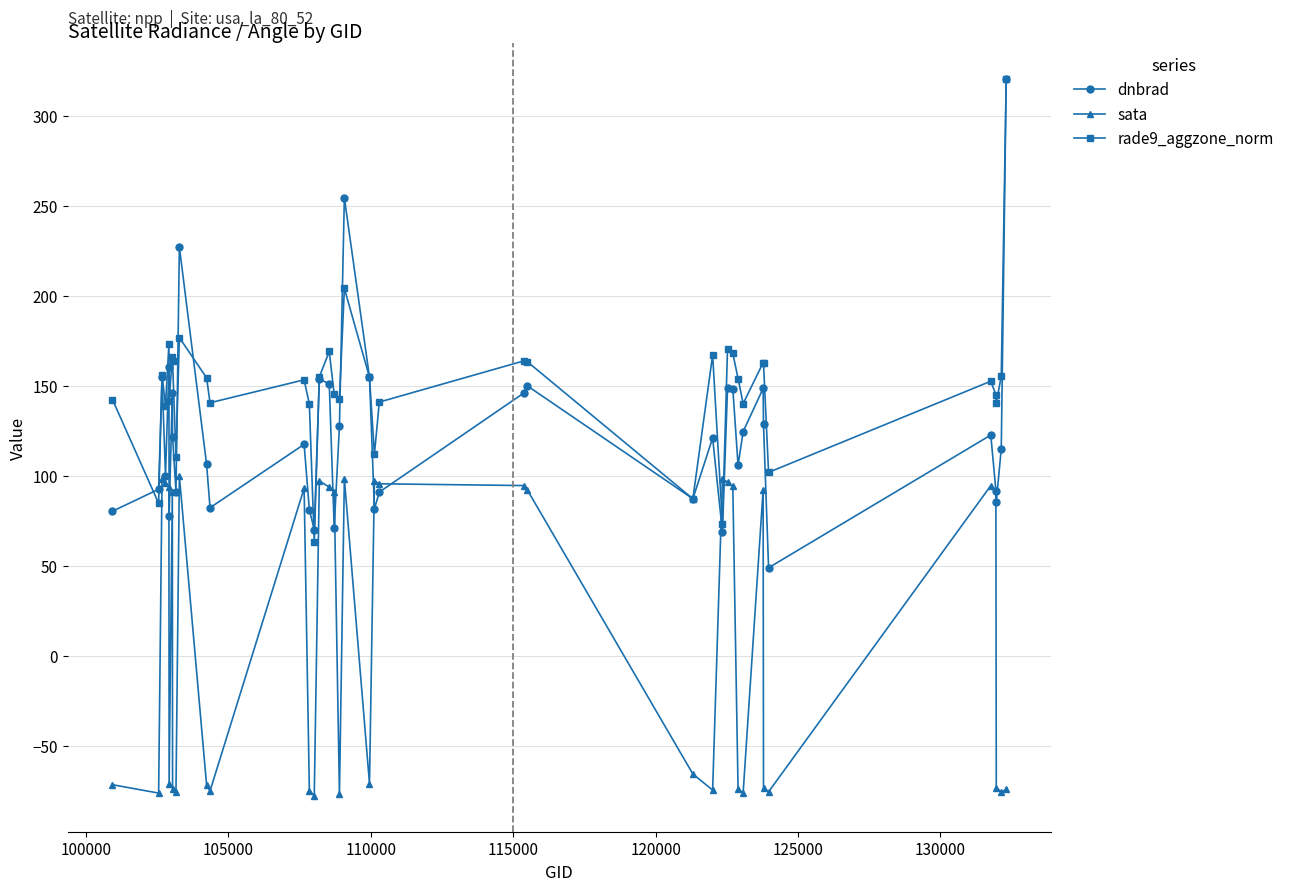

List the series in order of their overall mean, lowest first.

sata, dnbrad, rade9_aggzone_norm